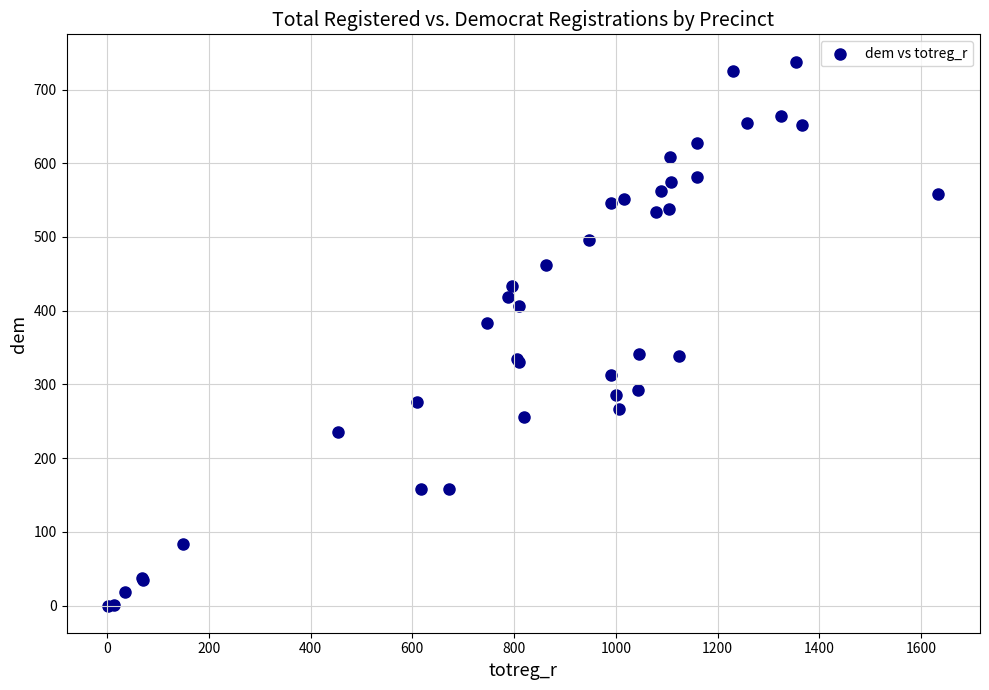

What Y value in the scatter plot is closest to 369?

383